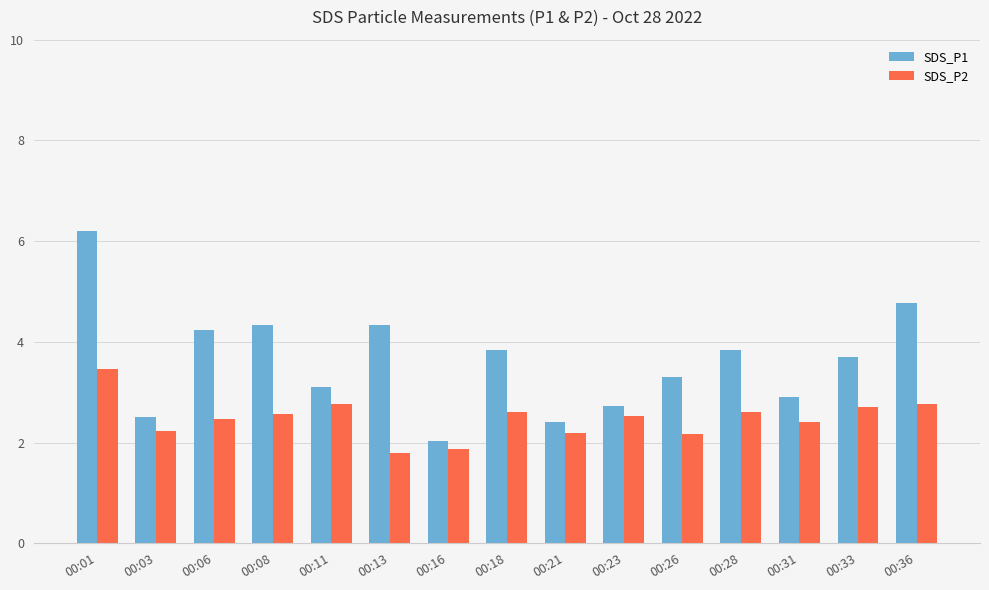

What value does the SDS_P2 series have at 00:01?

3.5